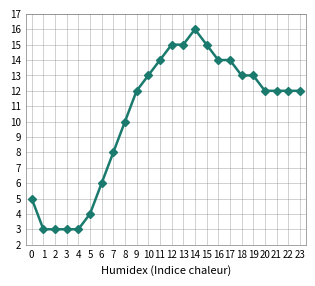

True or false: there are more than 0 points higher than both neighbors.

True